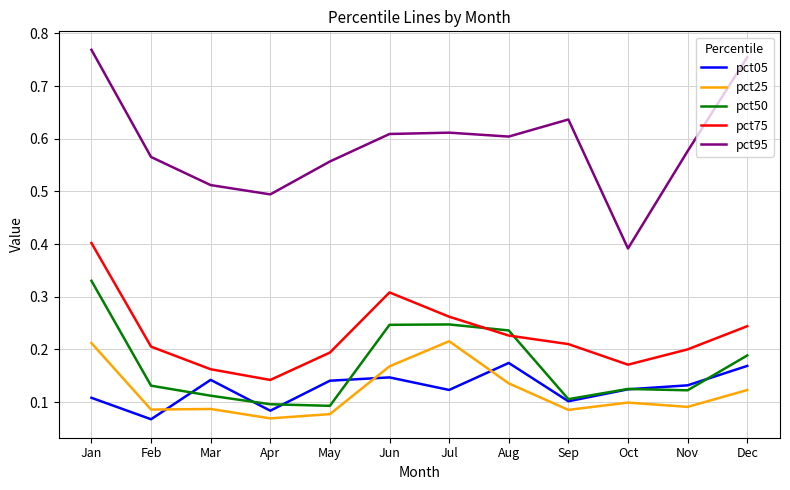

At Jan, list the series in order from smallest to largest.

pct05, pct25, pct50, pct75, pct95